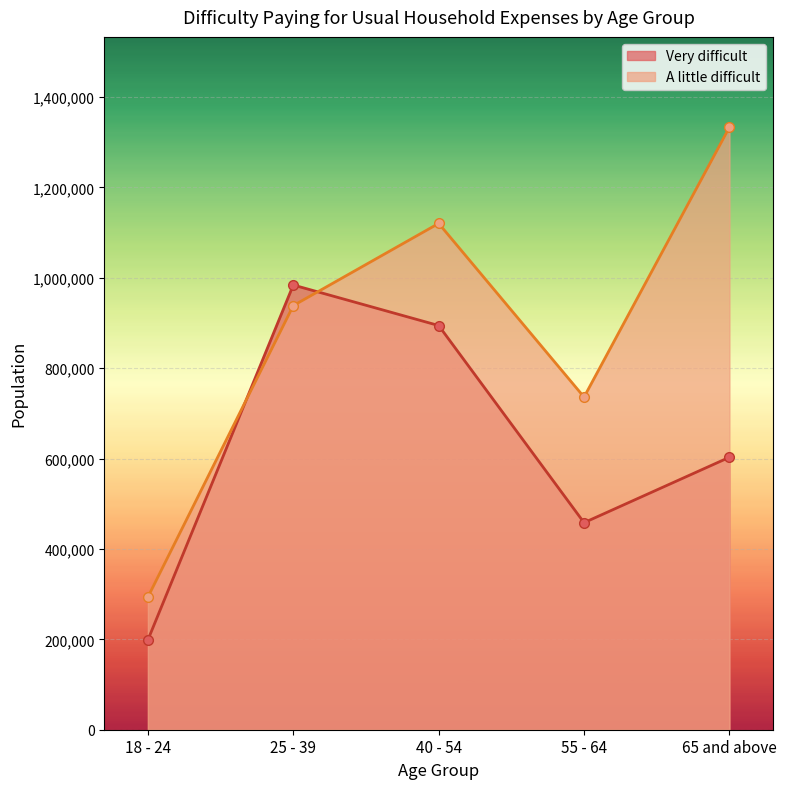

At which label is A little difficult closest to 813325?

55 - 64